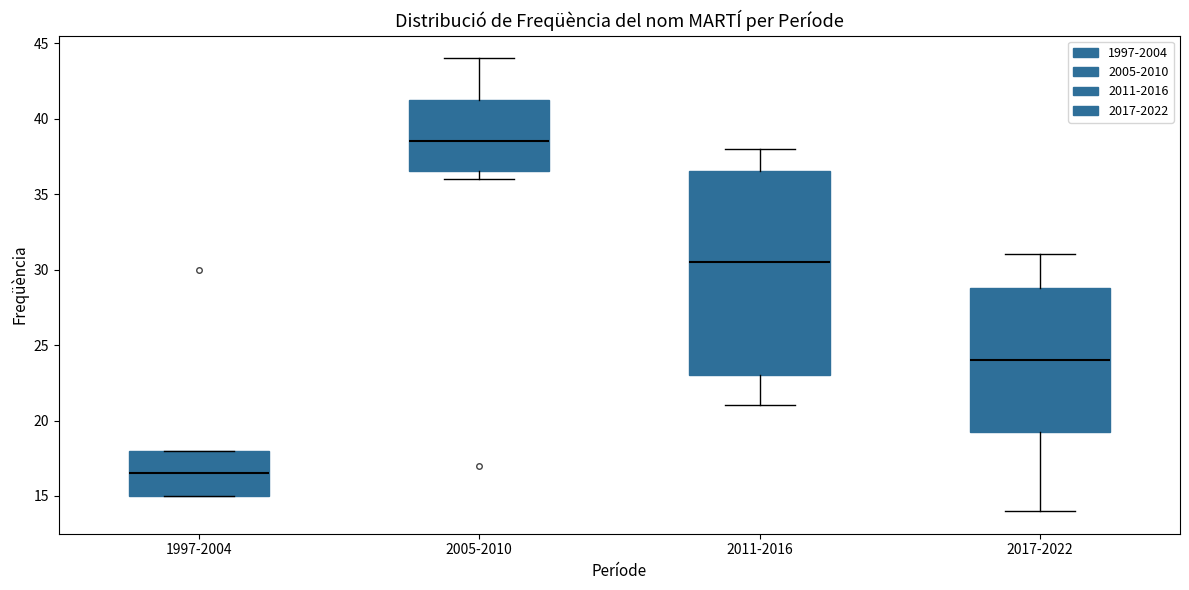

Comparing the boxes themselves (not the whiskers), which one is the tallest?

2011-2016